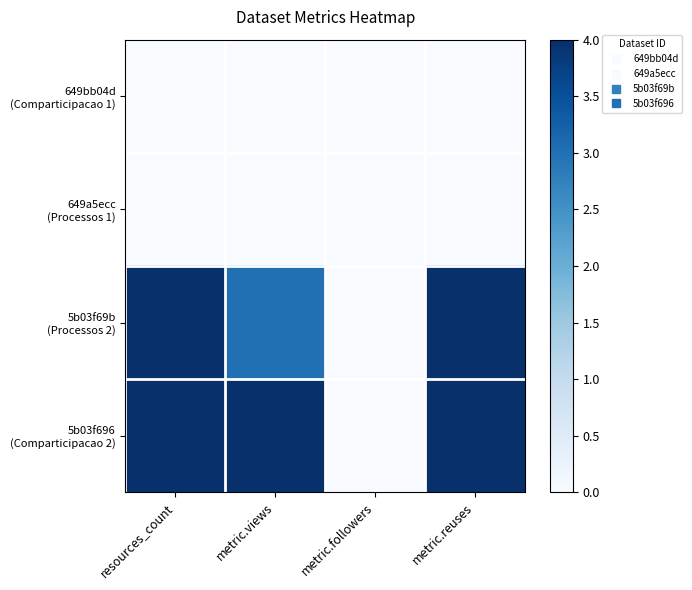

At metric.followers, list the series in order from smallest to largest.

649bb04d (Comparticipacao 1), 649a5ecc (Processos 1), 5b03f69b (Processos 2), 5b03f696 (Comparticipacao 2)